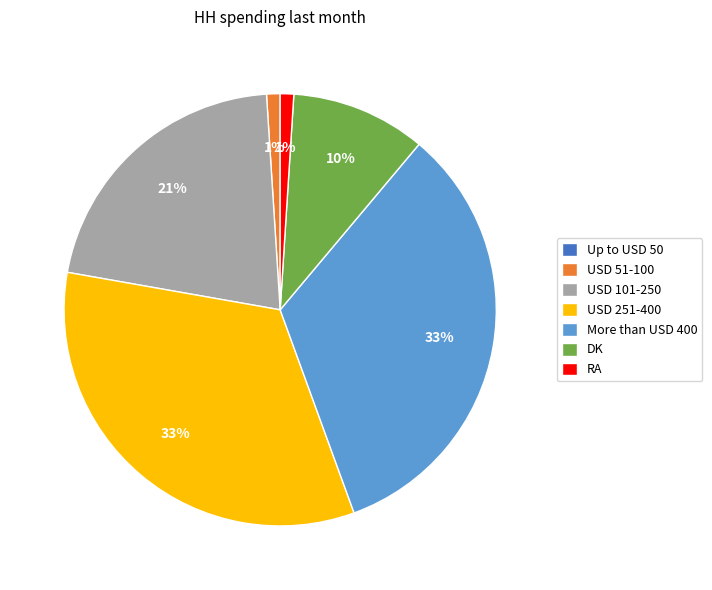

Does any single category account for the majority?

No